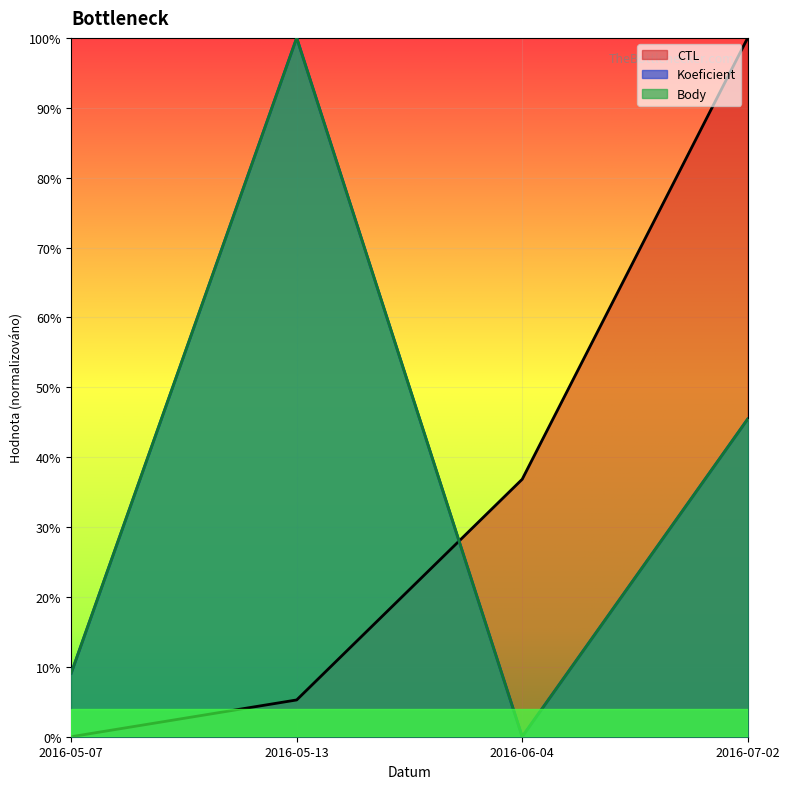

What is the approximate value of Koeficient at 2016-05-07?

0.1